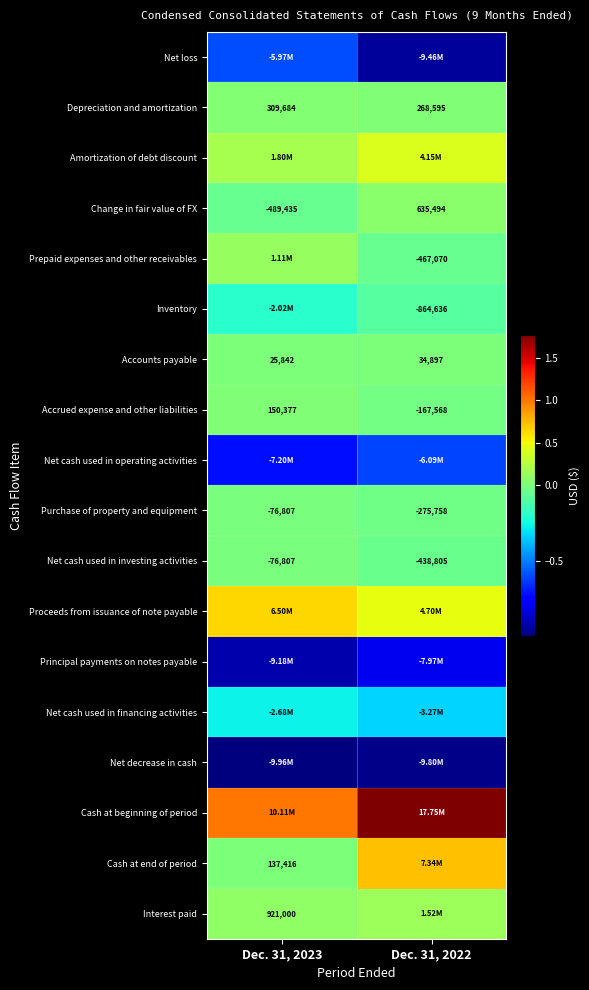

What is the spread (max minus min) of values at Dec. 31, 2023?

20063880